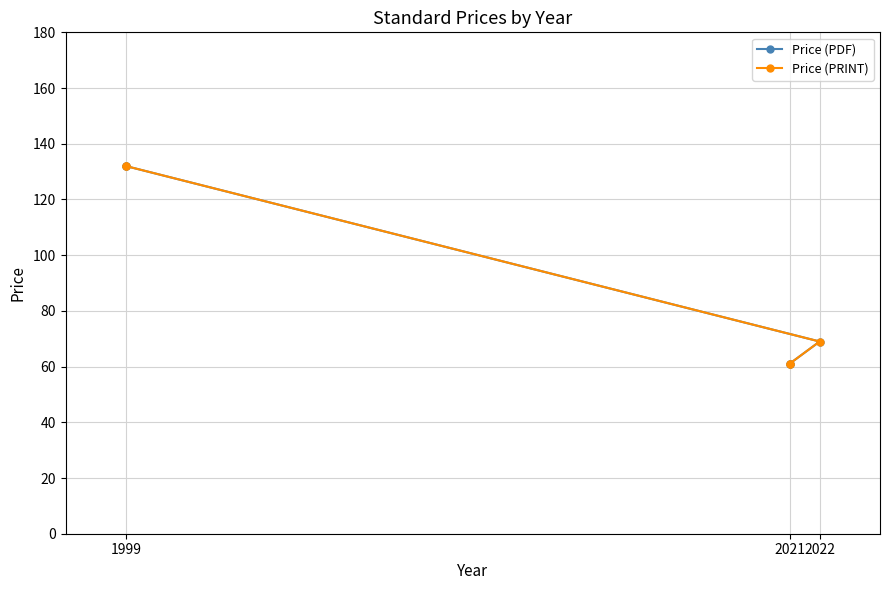

Where does the Price (PDF) series first go above 69?

1999